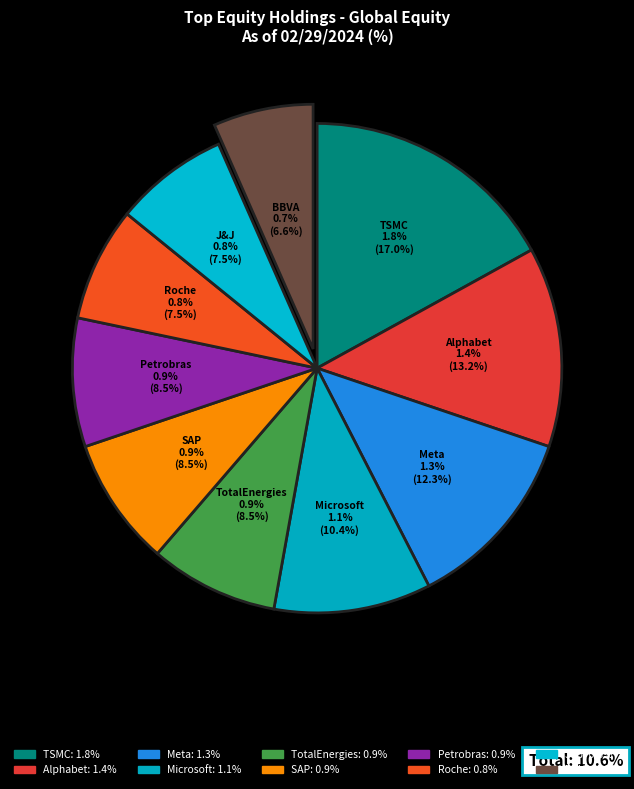

Does Roche Holding AG account for over 50% of the chart?

No